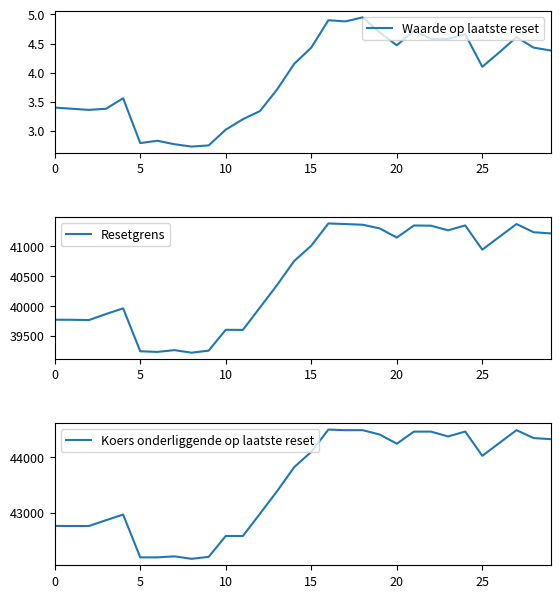

What is the maximum value shown in the chart?

44494.9